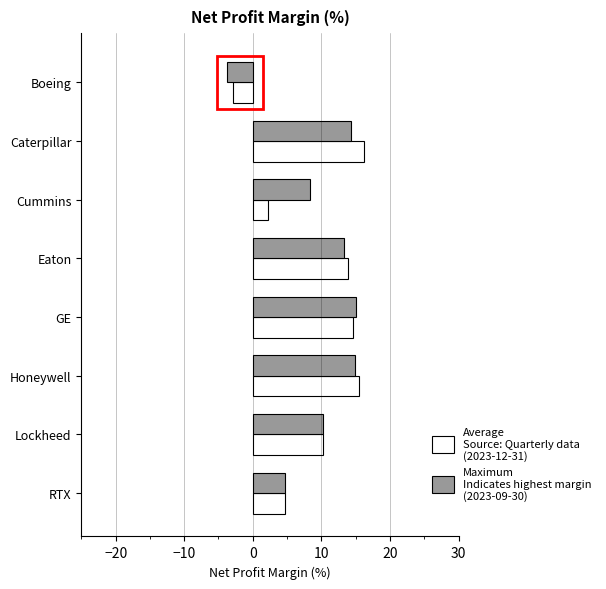

What is the spread (max minus min) of values at Boeing?

0.9